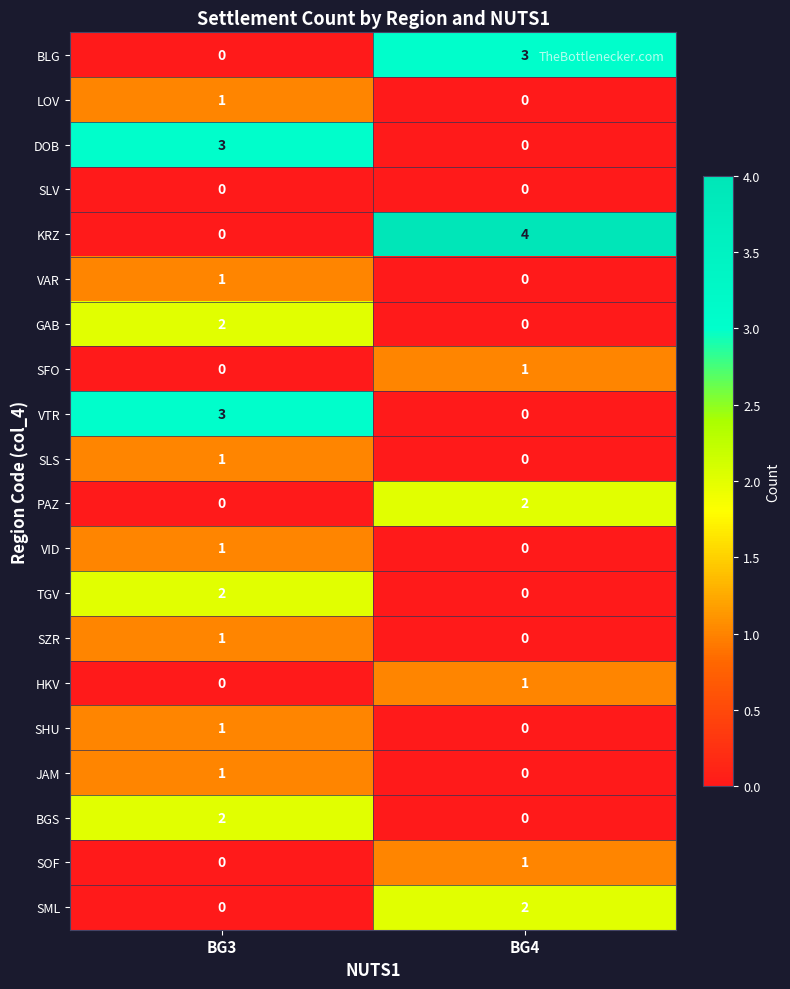

True or false: DOB has a value of 3 at BG3.

True